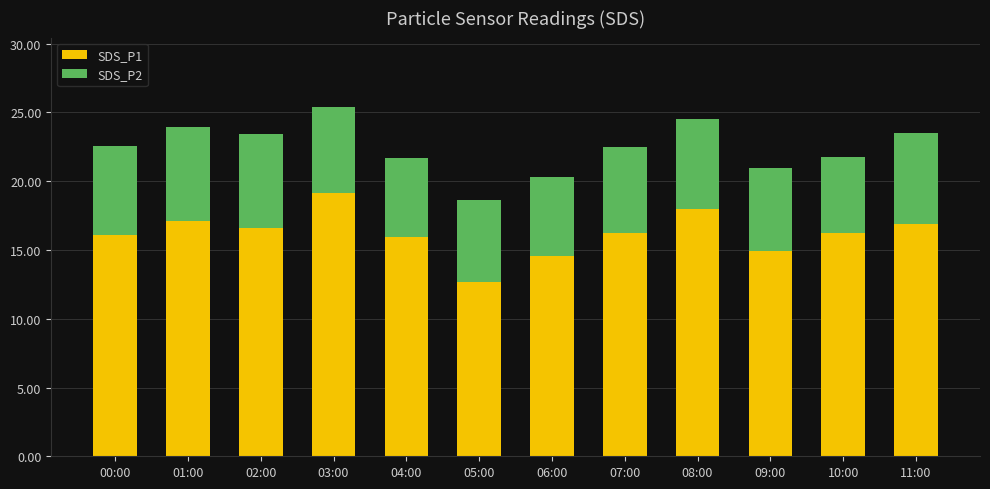

What is the minimum value for SDS_P1?

12.7